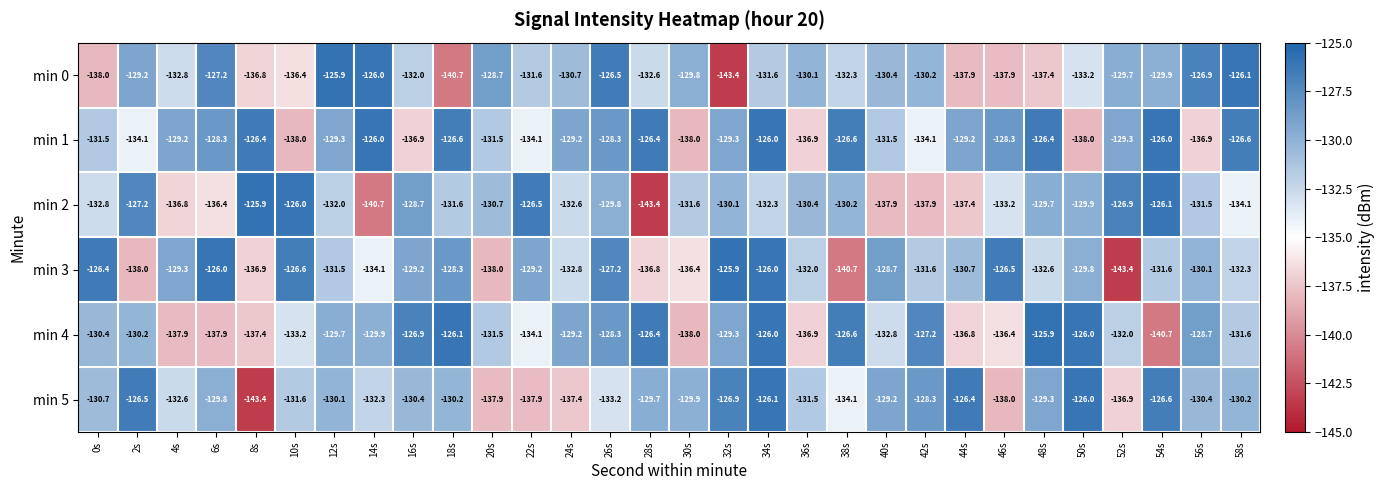

What is the approximate value of min 0 at 2s?

-129.2